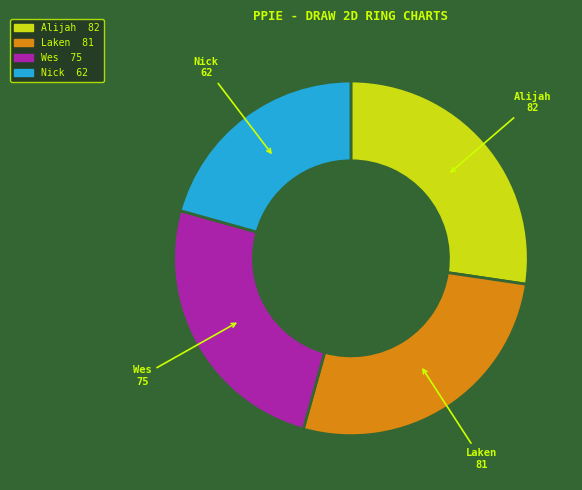

Count the number of slices in the pie.

4